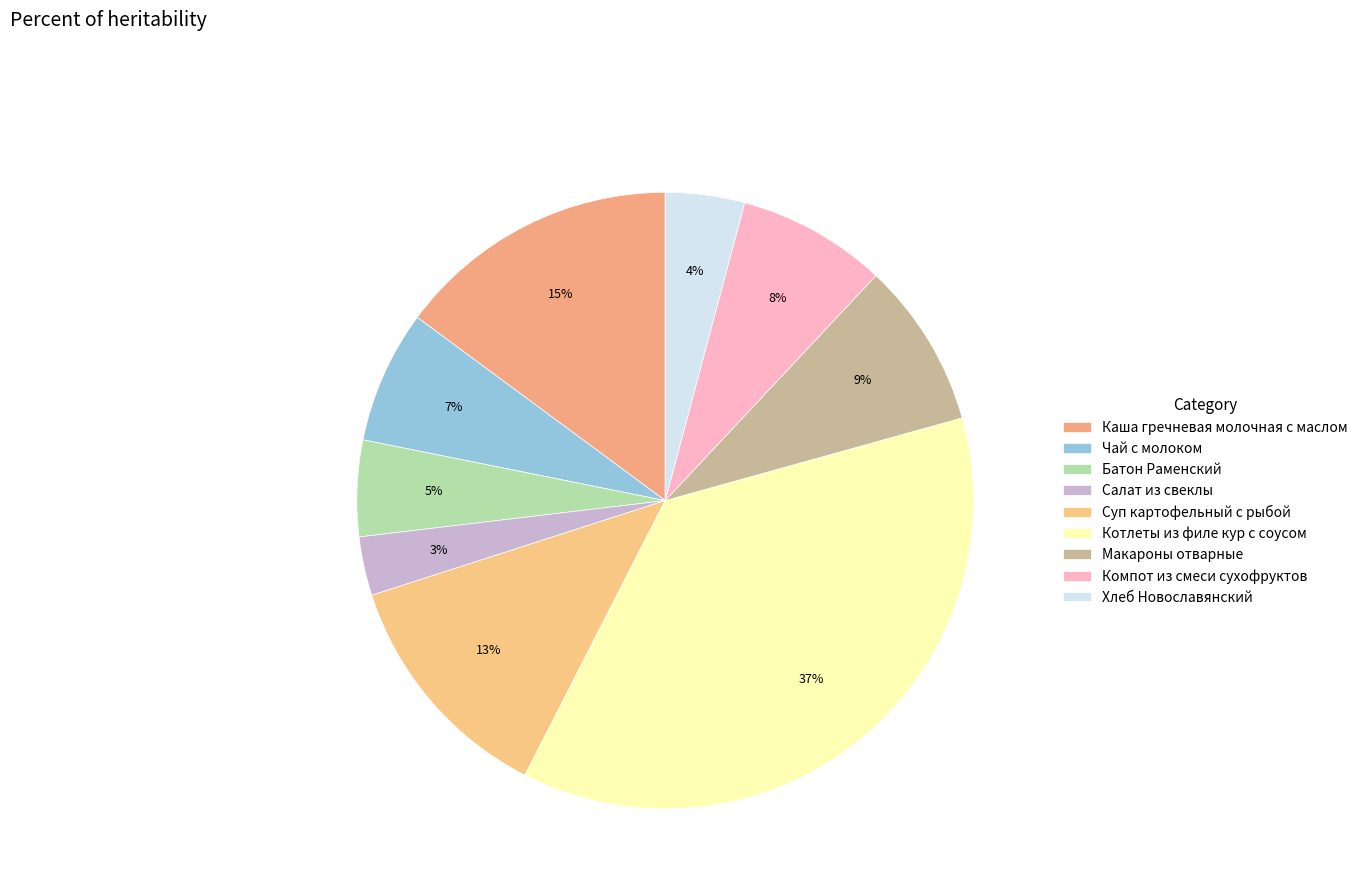

Which slice is the smallest?

Салат из свеклы